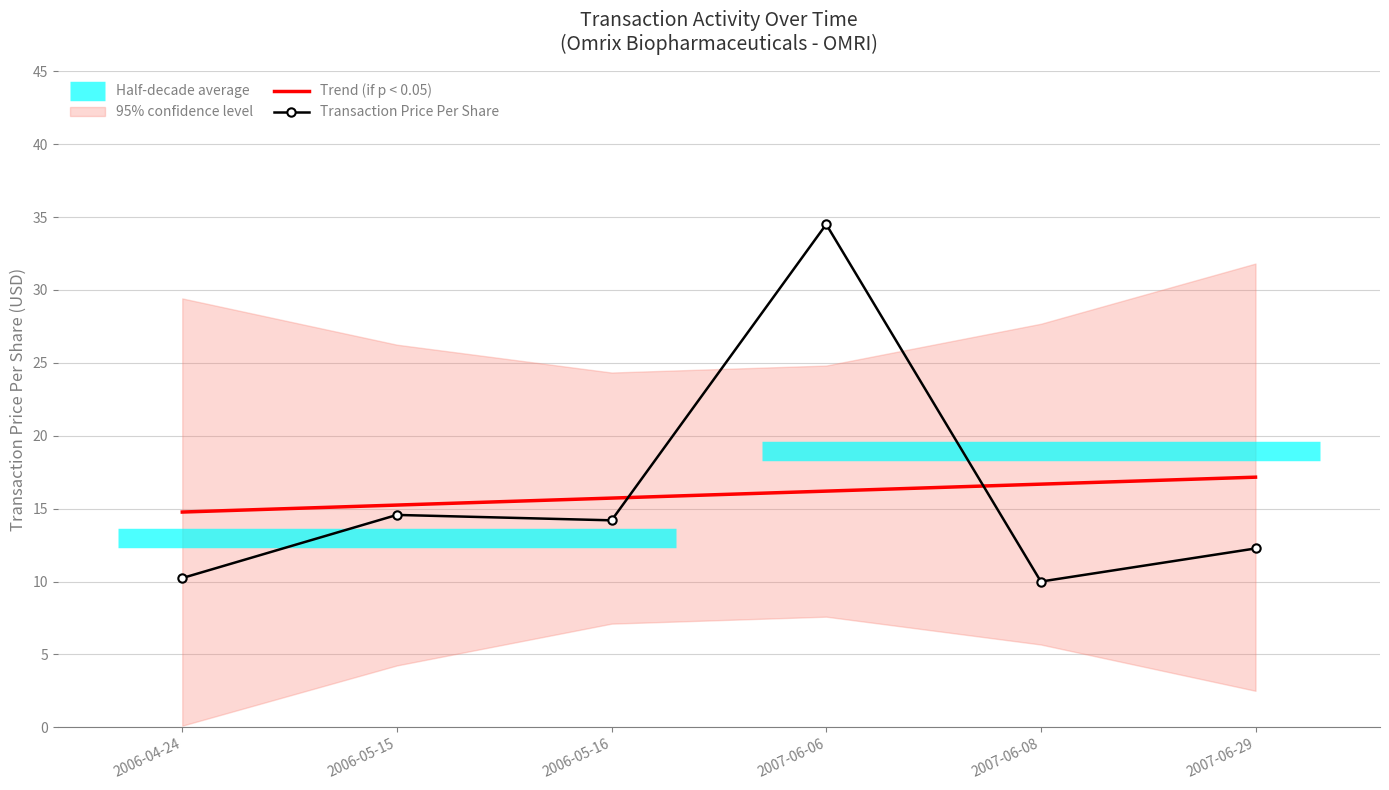

Which series has the largest range (max minus min)?

Transaction Price Per Share